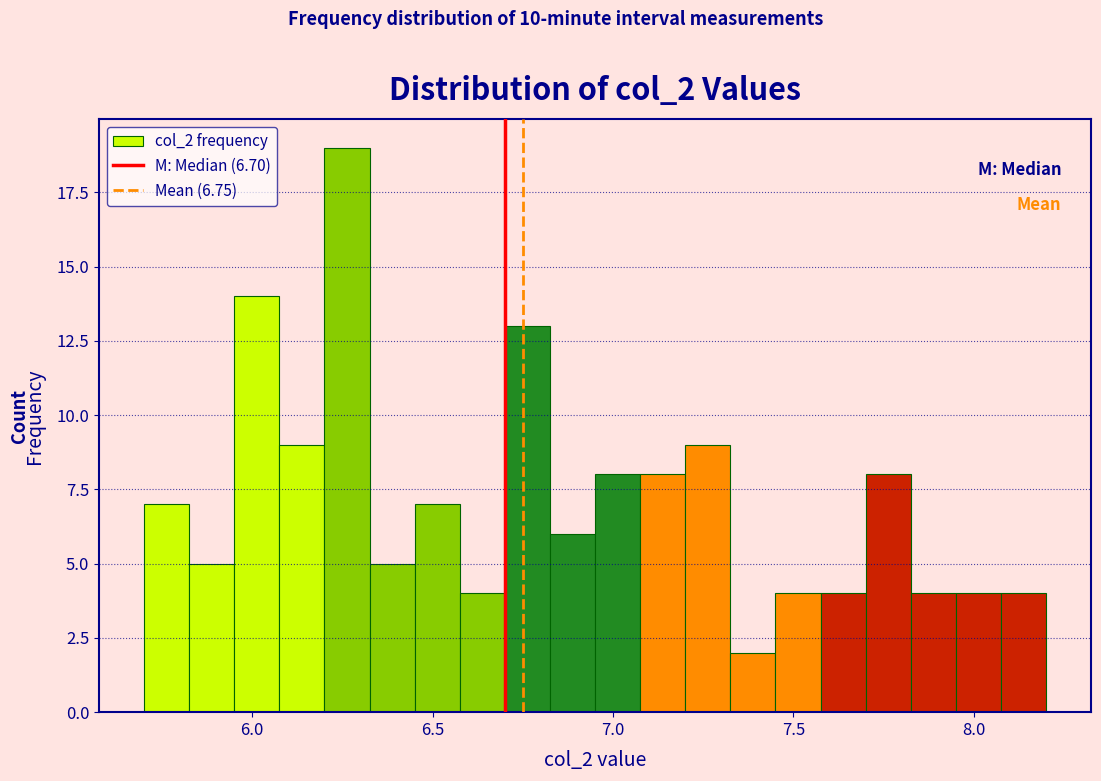

Read against the x-axis, roughly where is the centre of the tallest bar?

6.25